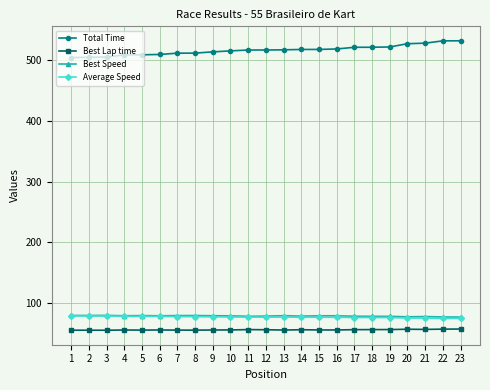

What is the difference between the Average Speed values at 23 and 16?

1.9